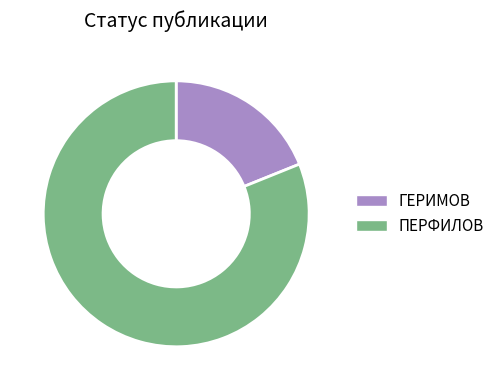

Does ПЕРФИЛОВ represent more than half of the total?

Yes